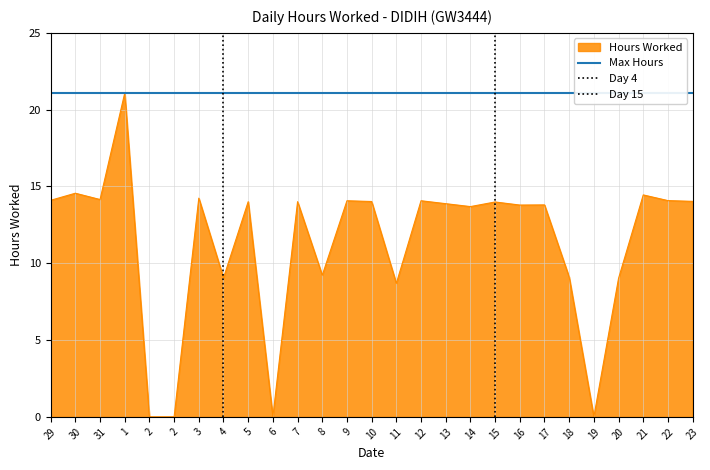

Where is the first local minimum?

31